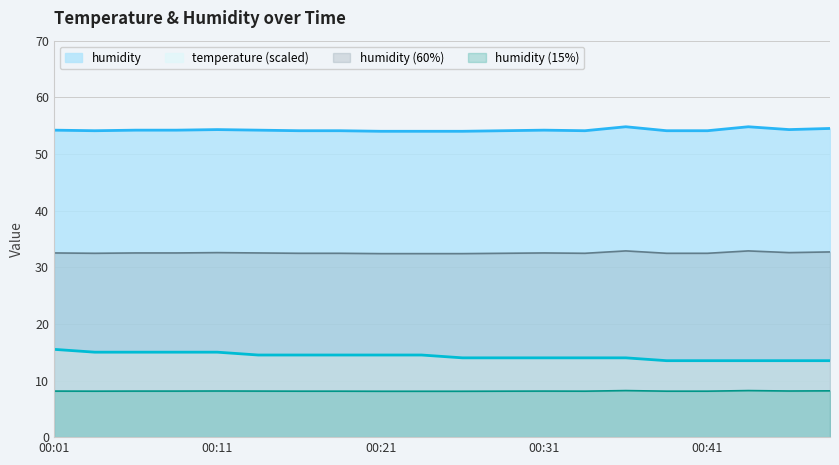

At which label does temperature first exceed 14?

00:01